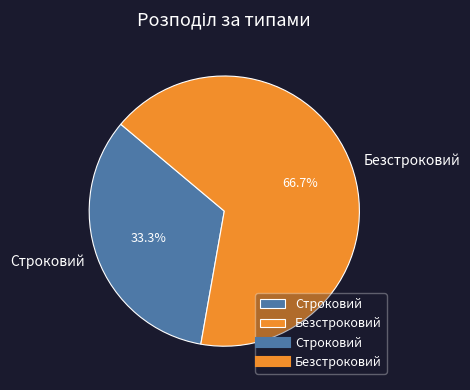

Which category has the smallest portion of the pie?

Строковий